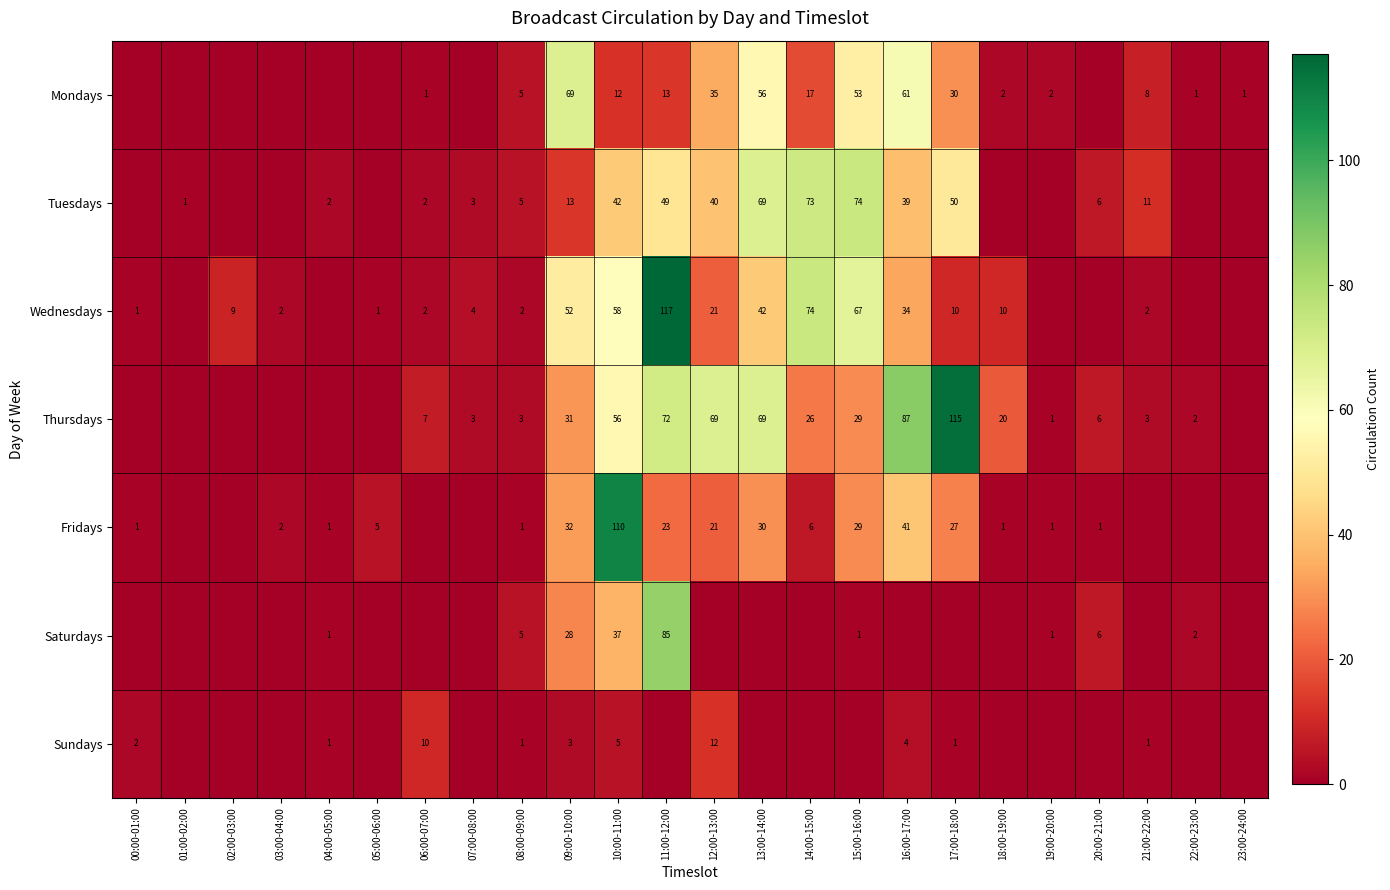

True or false: Tuesdays has a value of 74 at 15:00-16:00.

True